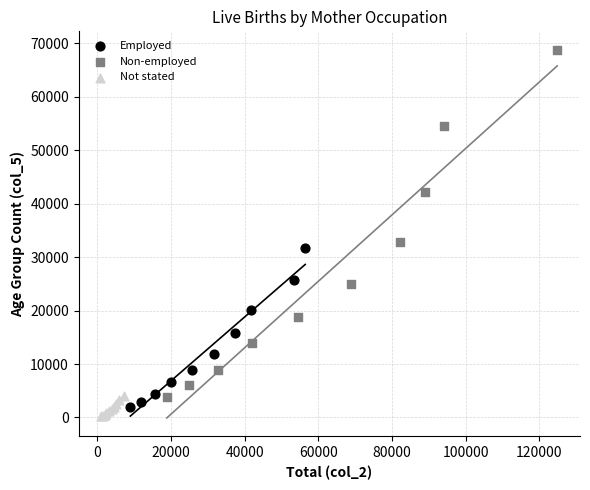

Which series contains the highest Y value?

Non-employed